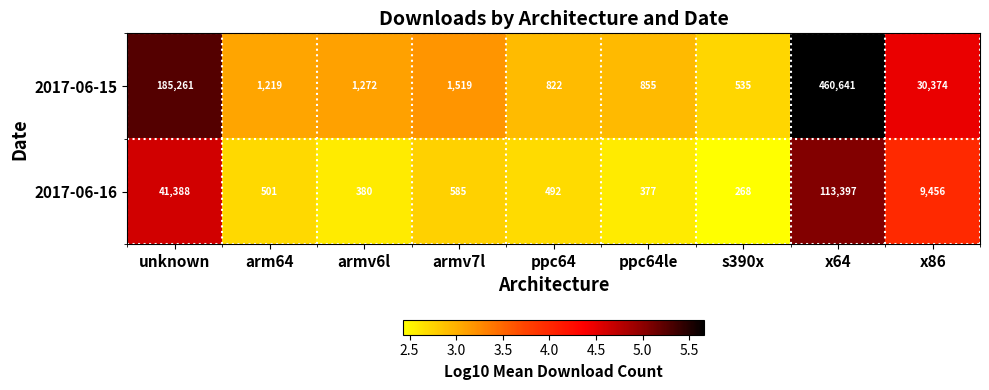

At which category is the sum across all series the highest?

x64